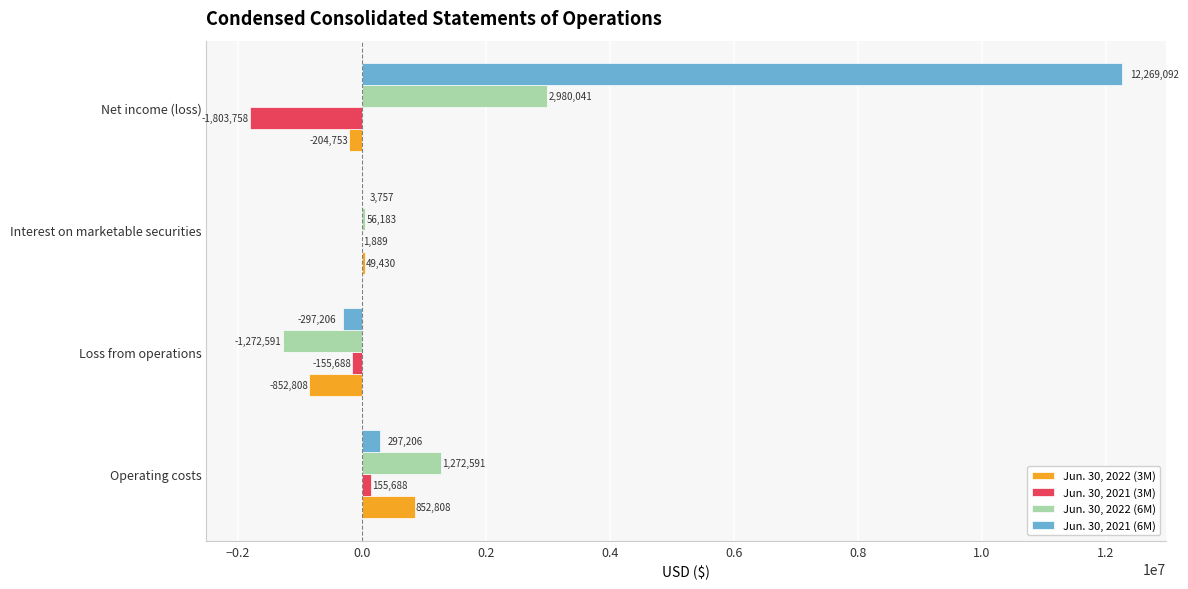

Which series has the largest total across all categories?

Jun. 30, 2021 (6M)